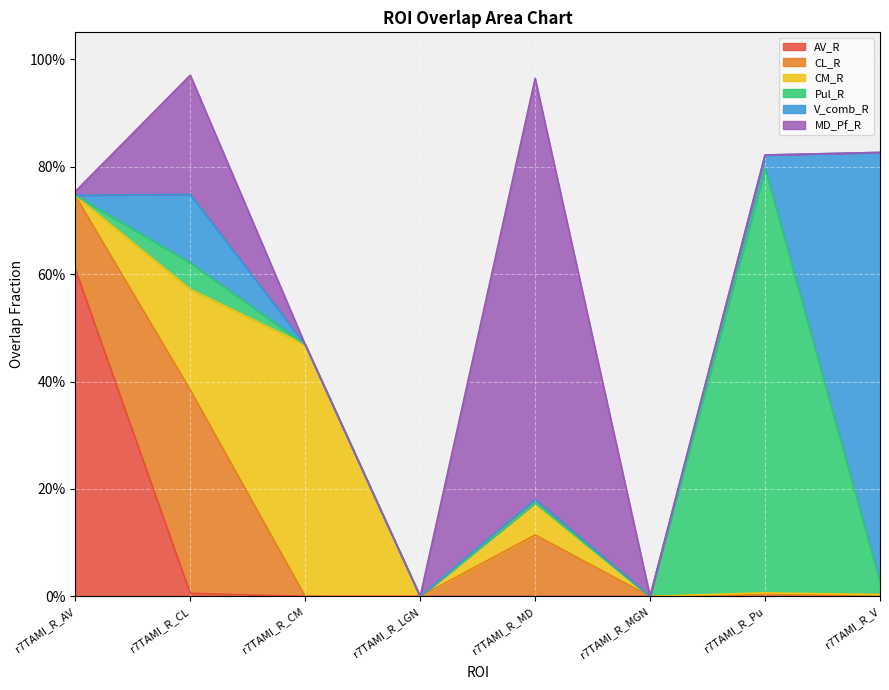

True or false: MD_Pf_R and Pul_R cross at least once.

False